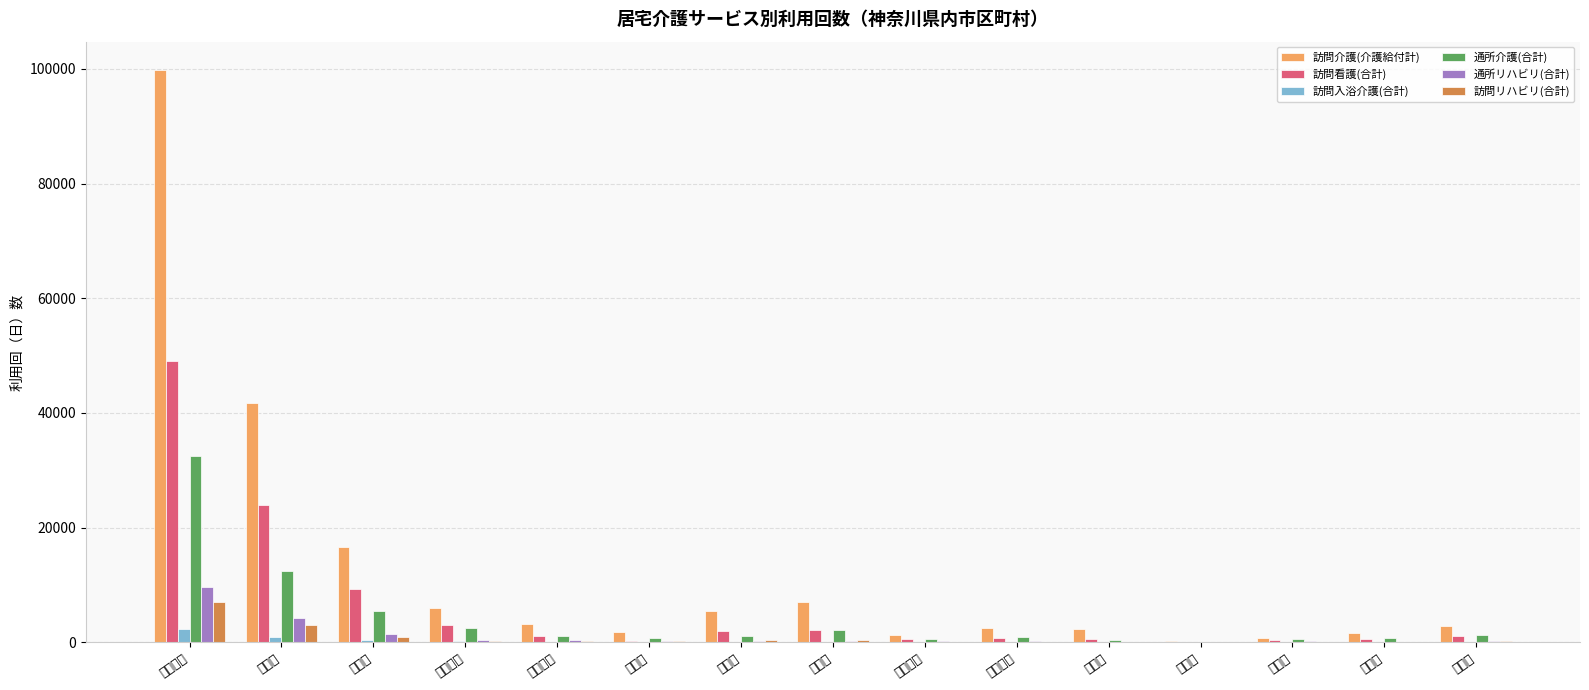

What is the label of the 15th bar from the left?

大和市